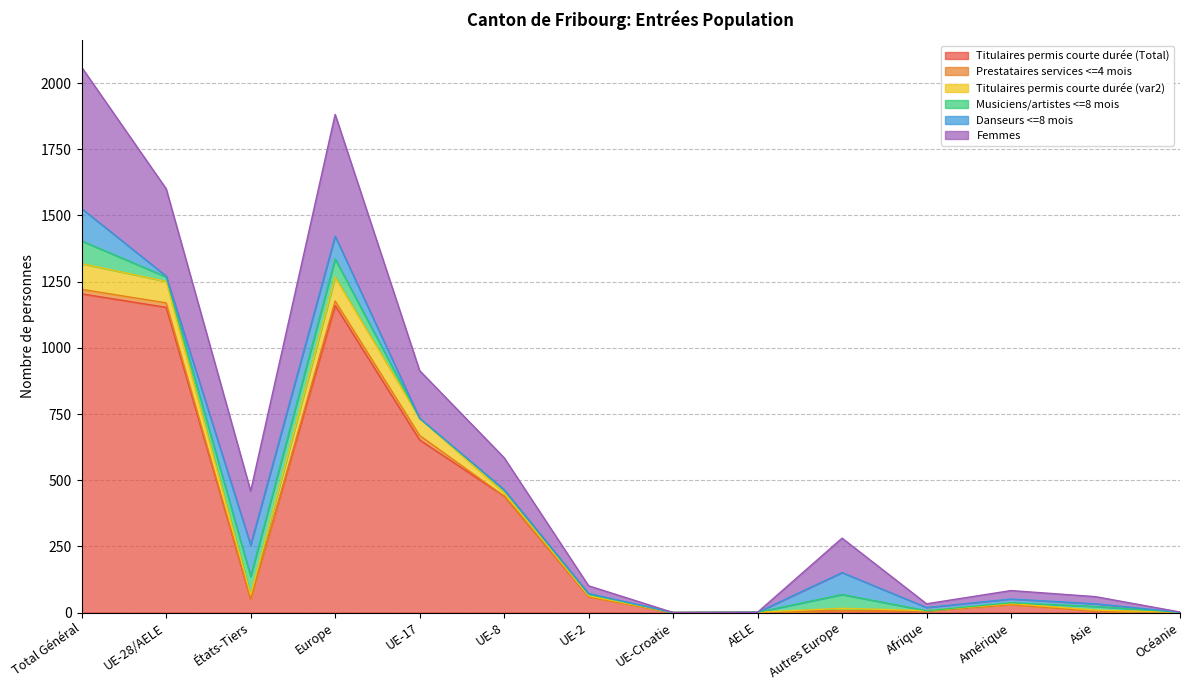

How many lines are shown in the chart?

6